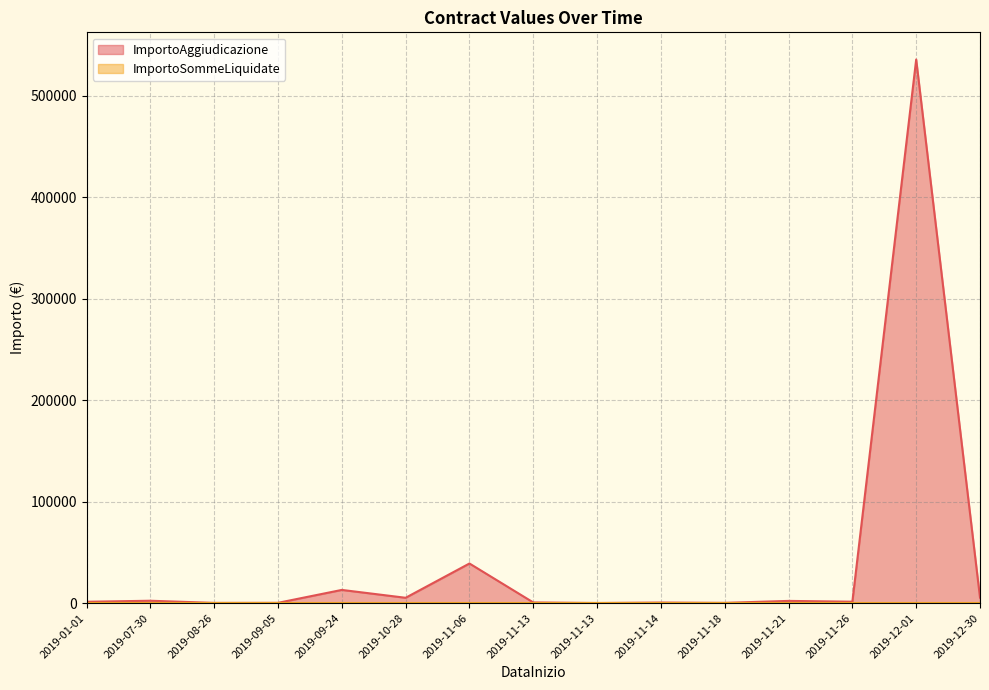

True or false: ImportoSommeLiquidate and ImportoAggiudicazione cross at least once.

False